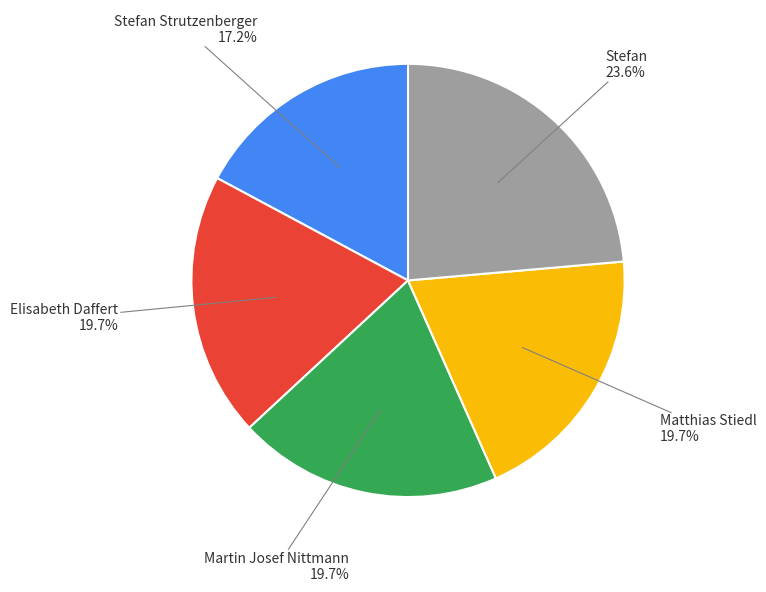

What percentage is the Stefan Strutzenberger slice, to the nearest percent?

17%